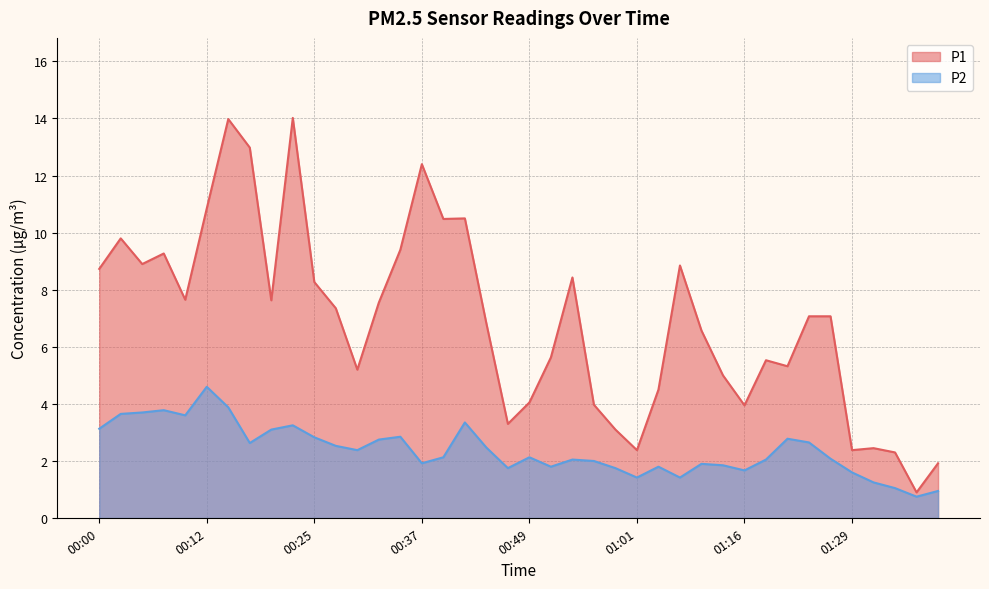

What is the difference between the P2 values at 00:49 and 00:44?

0.3